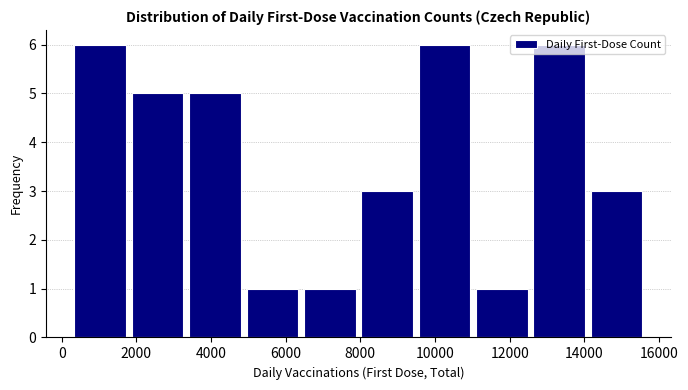

Reading left to right, transcribe this chart: for each bar, give the range it covers on the x-axis and its height. Neither the bar edges nor the heights are printed on the chart, so give them approximately, as read against the axes.

200 to 1800: 6
1800 to 3400: 5
3400 to 4800: 5
4800 to 6400: 1
6400 to 8000: 1
8000 to 9400: 3
9400 to 11000: 6
11000 to 12600: 1
12600 to 14000: 6
14000 to 15600: 3